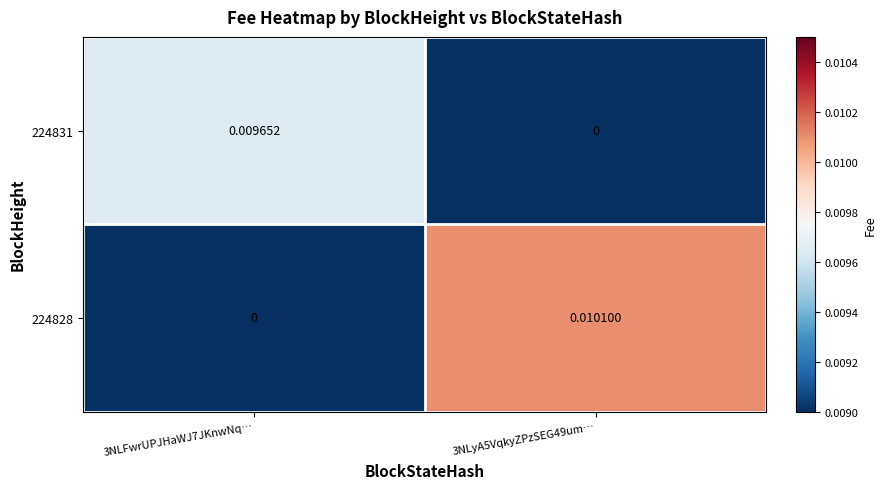

List the series in order of their overall mean, highest first.

224828, 224831